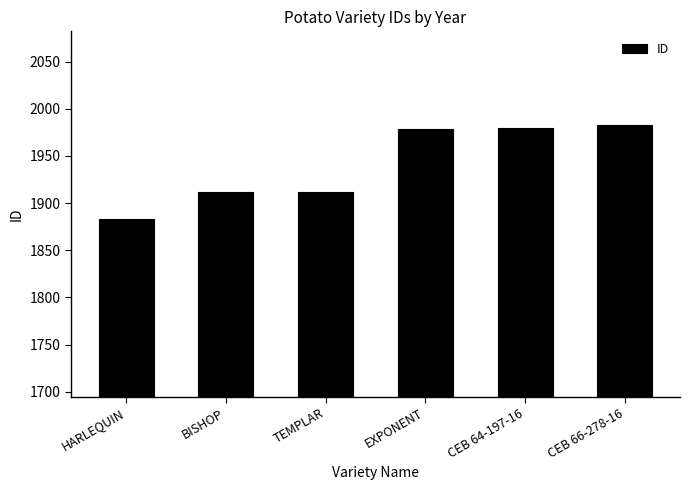

Read the value at HARLEQUIN, to the nearest 5.

1885